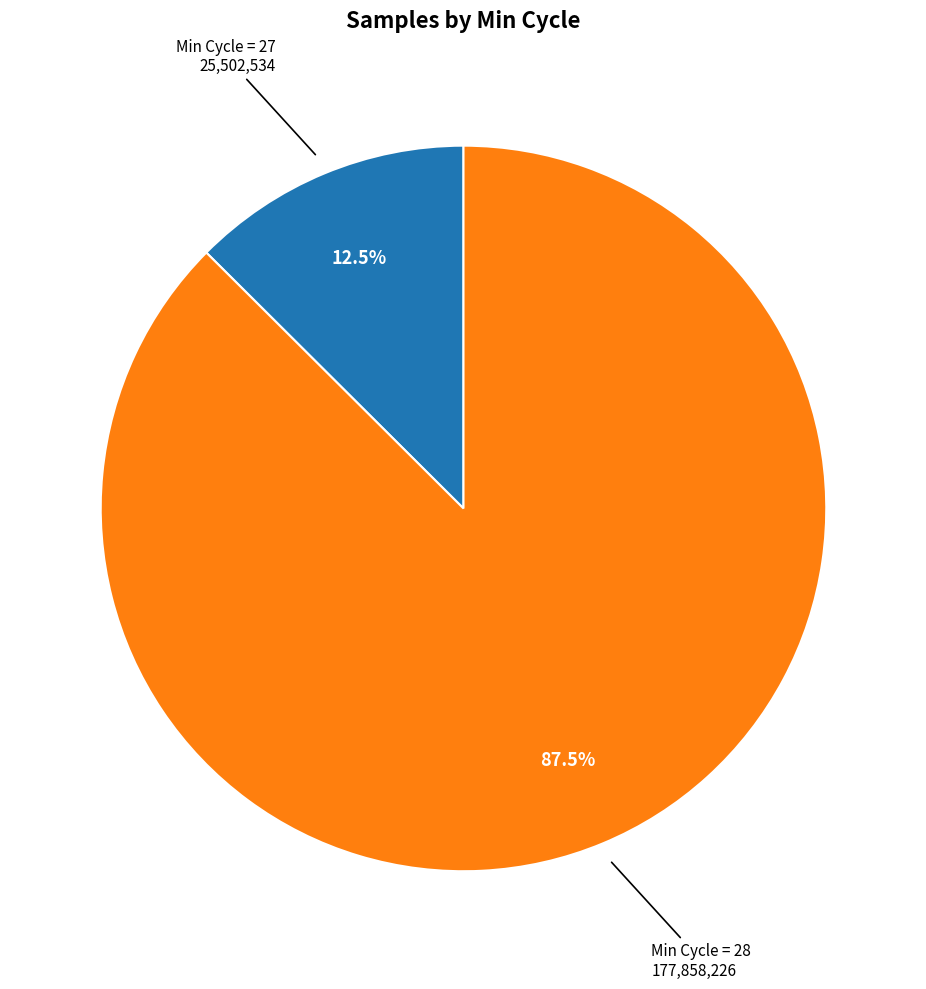

Is there a majority slice in this chart?

Yes